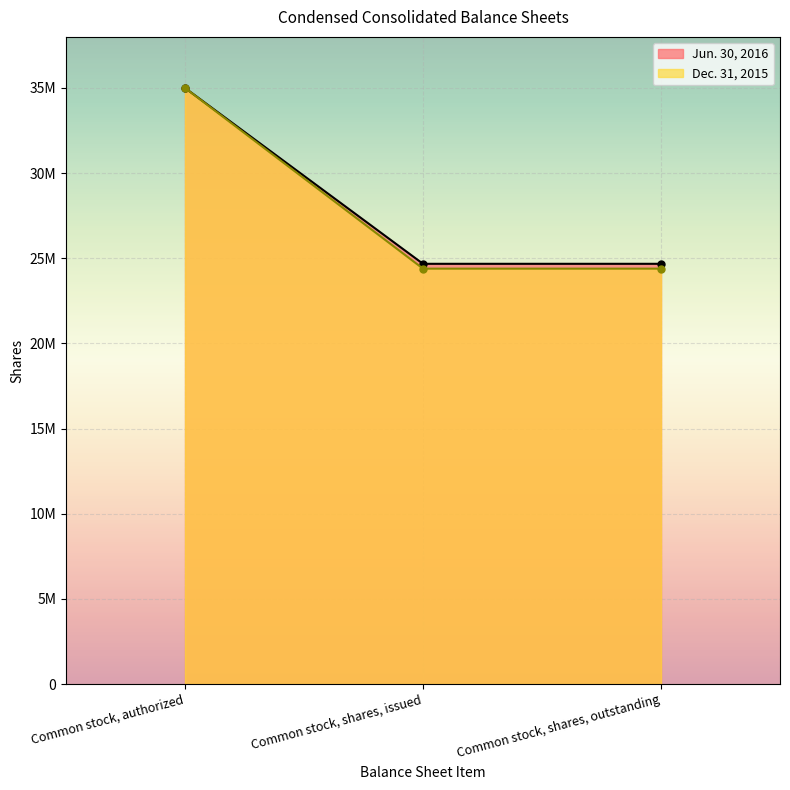

At how many categories does at least one series exceed 1980499?

3